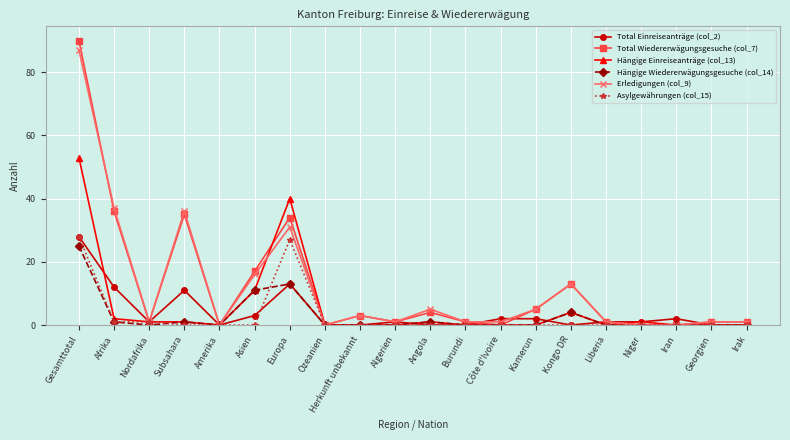

Which series has the widest spread of values?

Total Wiedererwägungsgesuche (col_7)